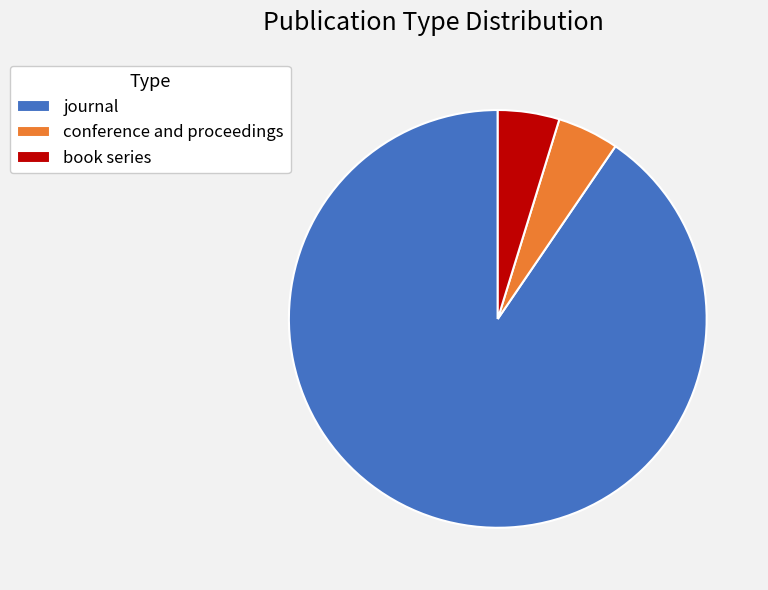

Is book series the majority of the pie?

No